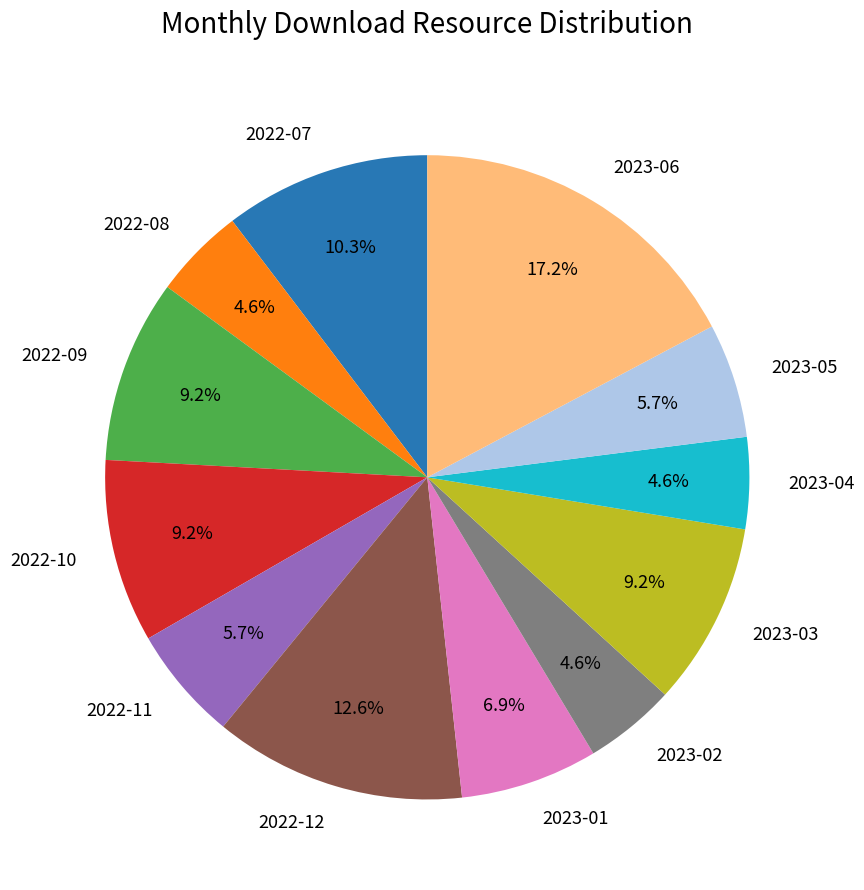

True or false: 2023-06 accounts for 31% of the total.

False